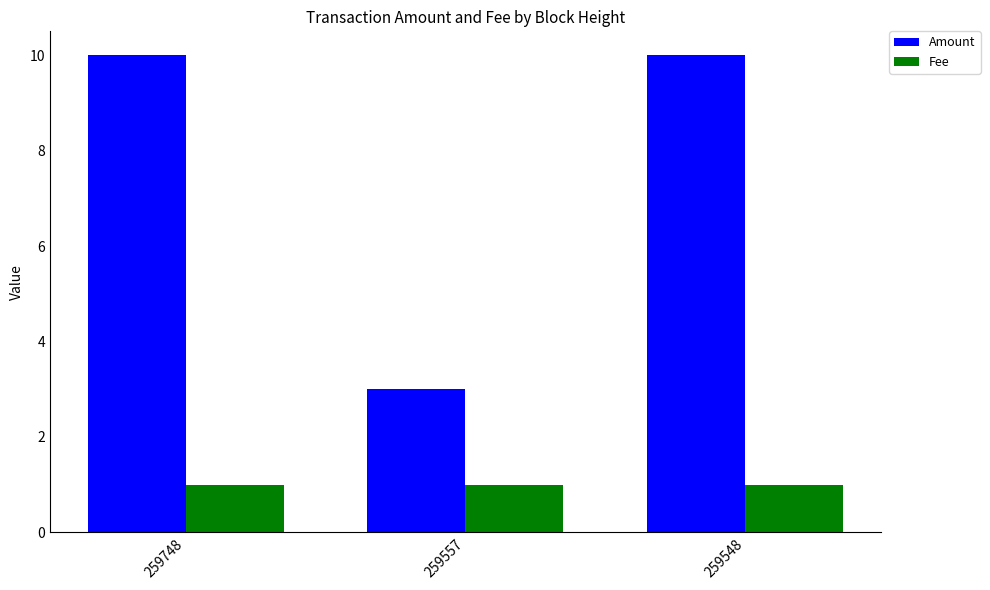

How many bars are there in total?

6